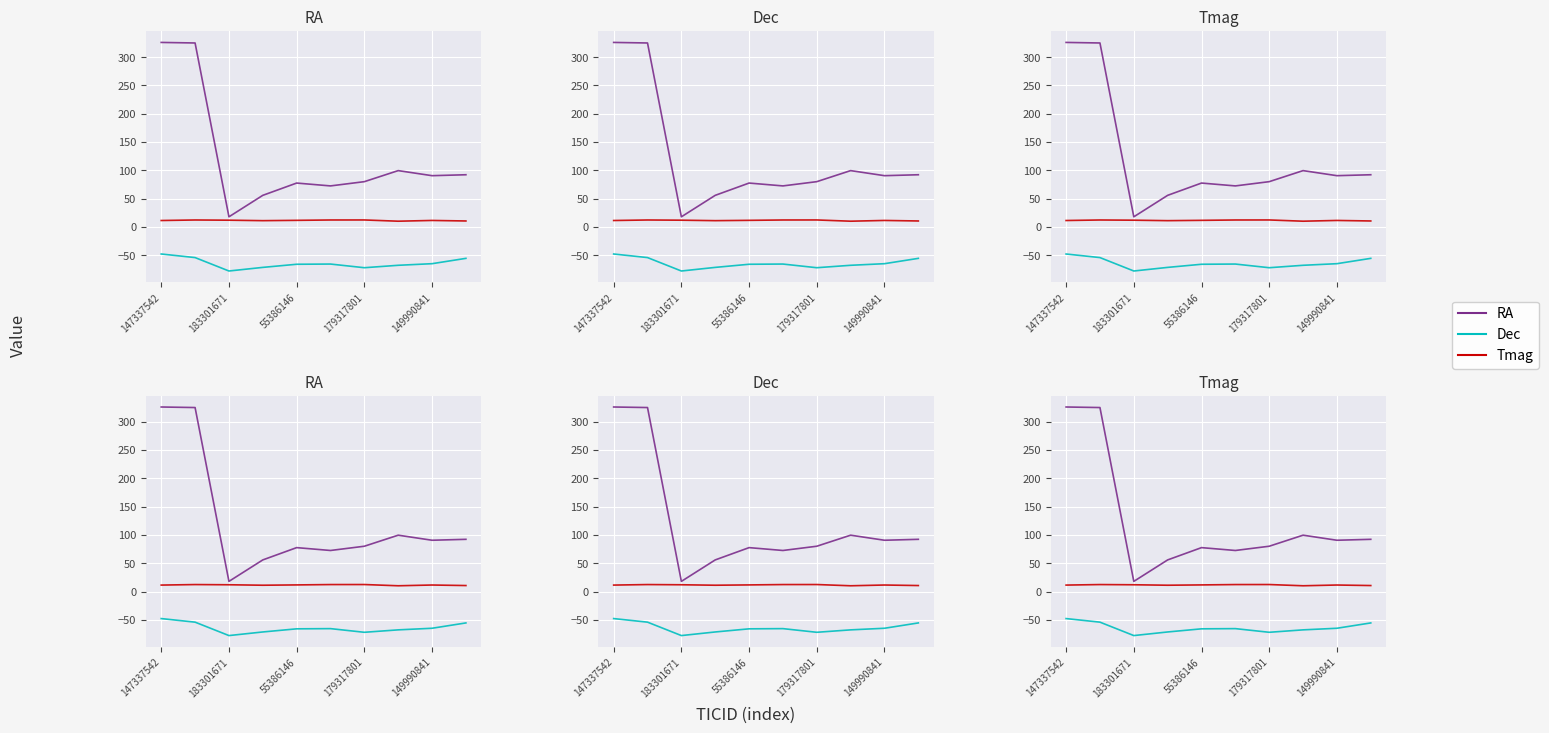

True or false: Dec and Tmag intersect in this chart.

False